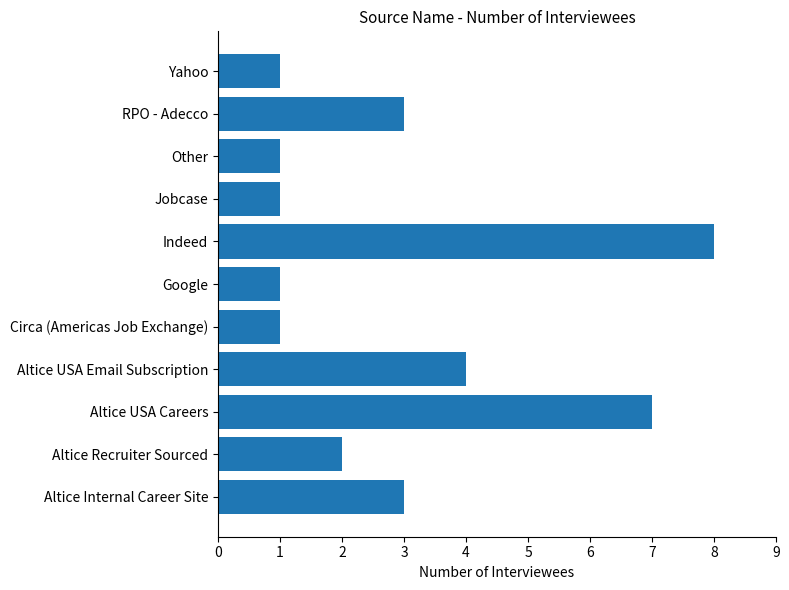

What is the sum of all values?

32